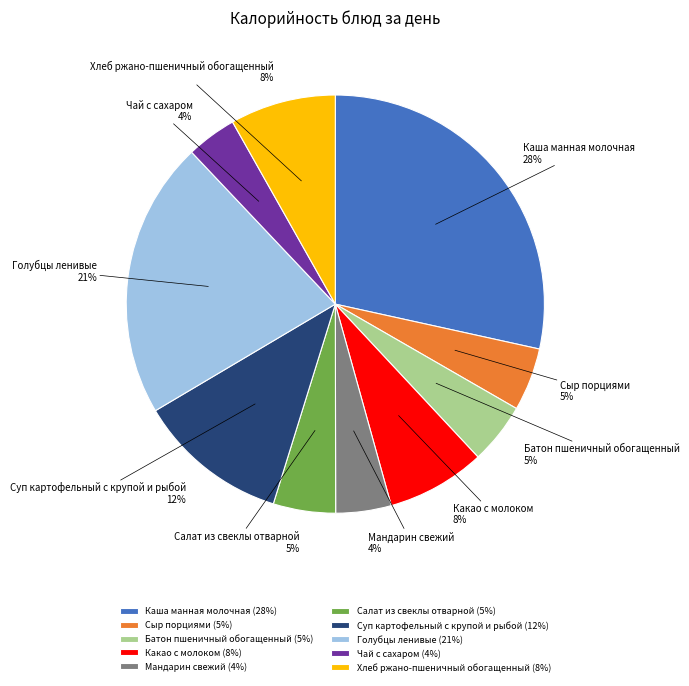

True or false: Суп картофельный с крупой и рыбой accounts for 4% of the total.

False